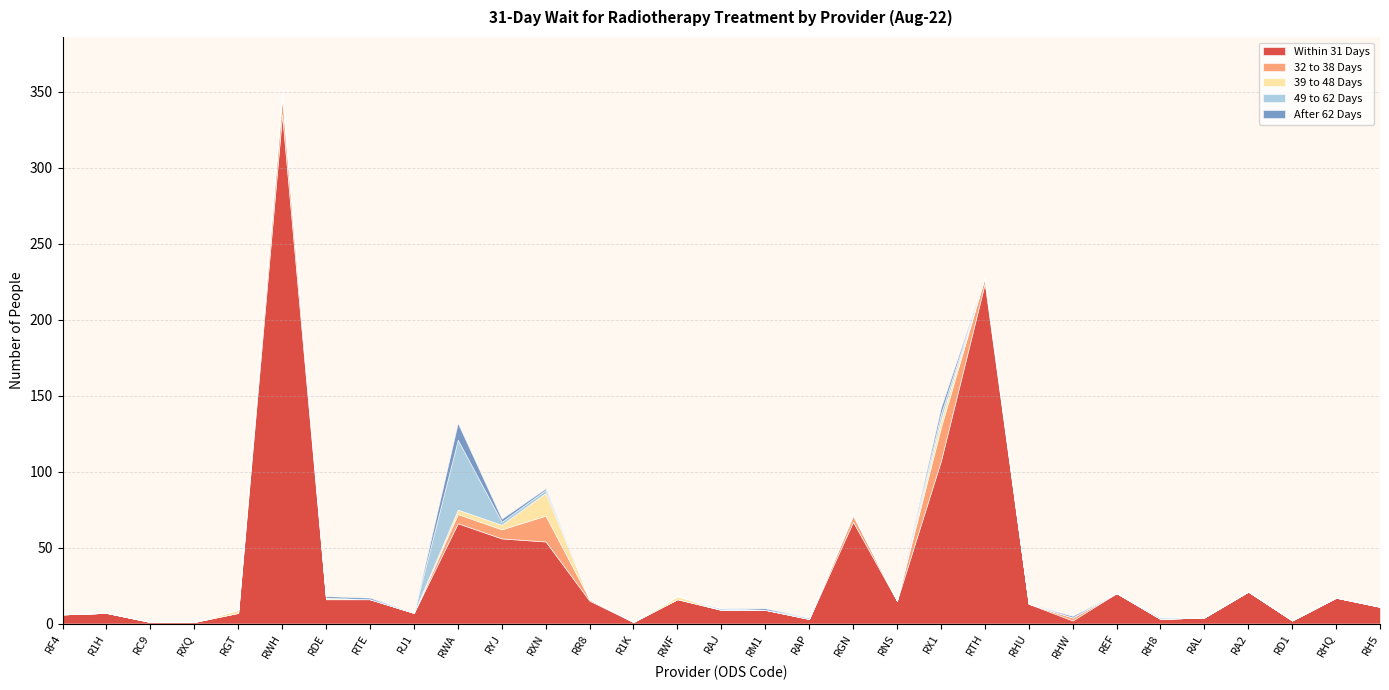

Which series has the widest spread of values?

Within 31 Days